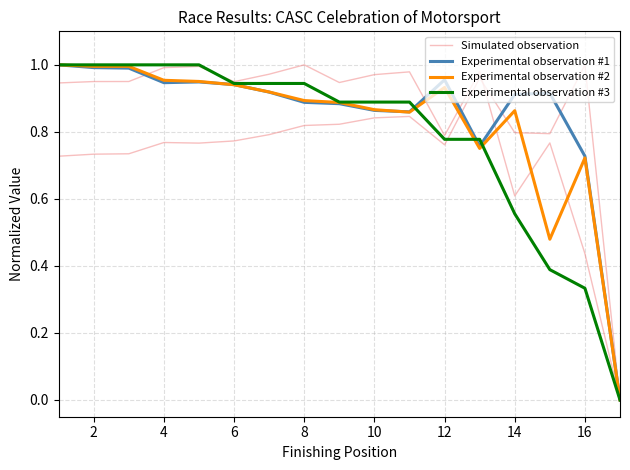

List the series in order of their peak value, highest first.

Simulated observation, Experimental observation #1, Experimental observation #2, Experimental observation #3